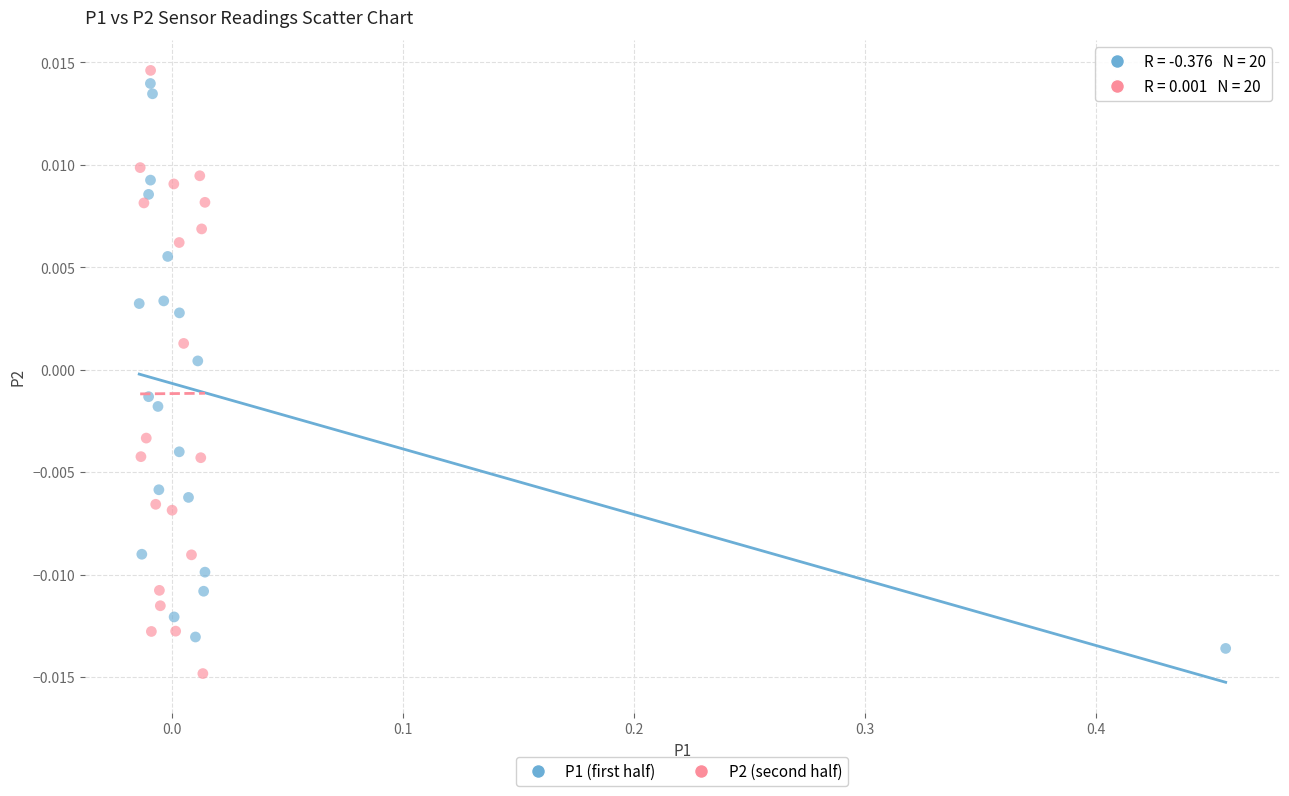

Which series reaches the minimum Y coordinate?

P2 (second half)